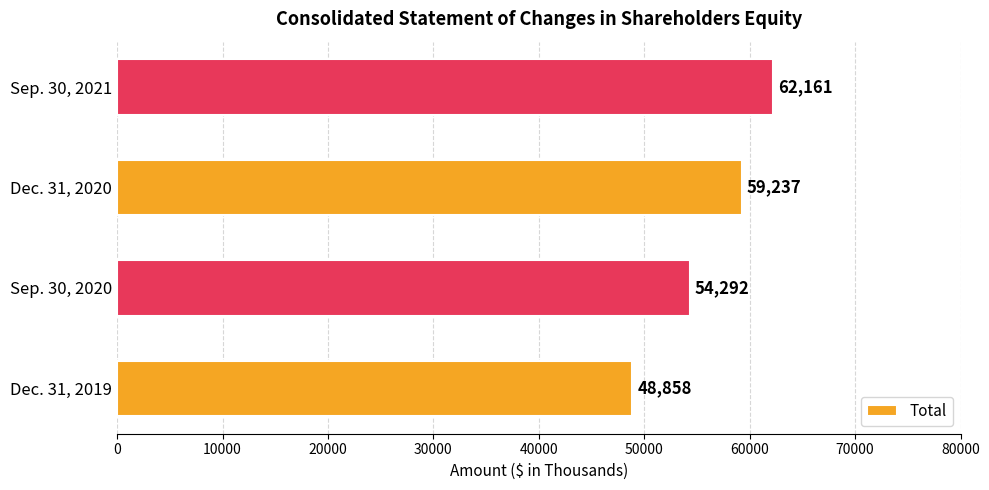

Count the values in the range 54292 to 62161.

3